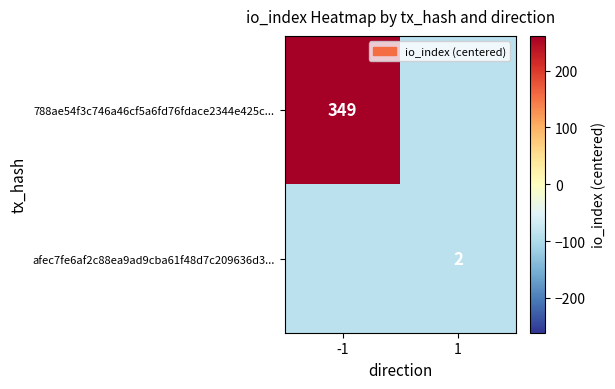

Is the value of 788ae54f3c746a46cf5a6fd76fdace2344e425c... at -1 greater than the value of afec7fe6af2c88ea9ad9cba61f48d7c209636d3... at 1?

Yes